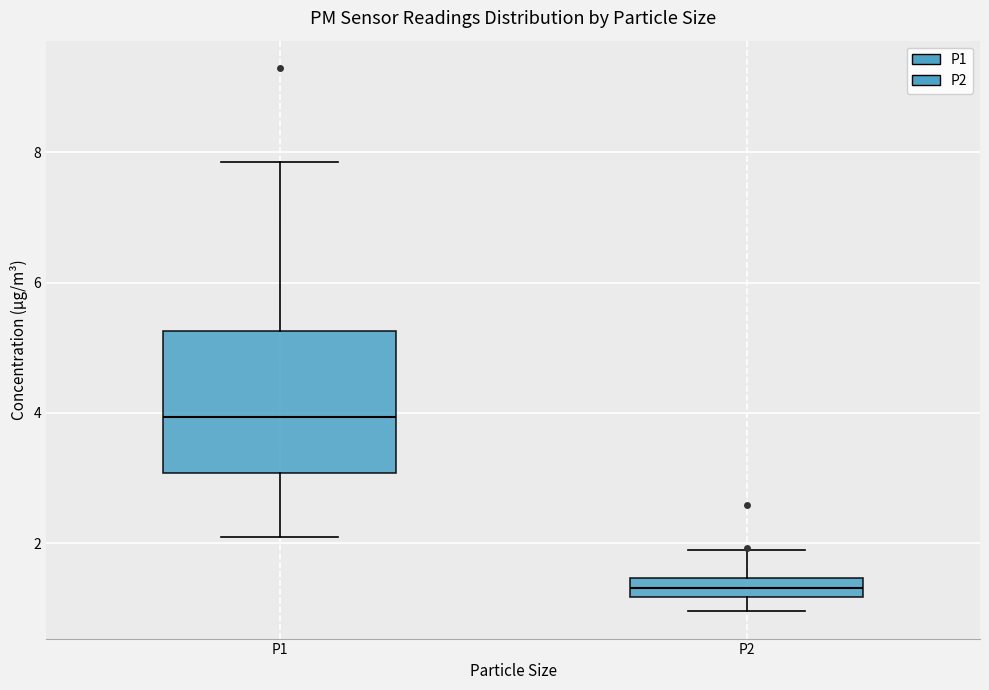

Which box is the tallest, from its lower edge to its upper edge?

P1